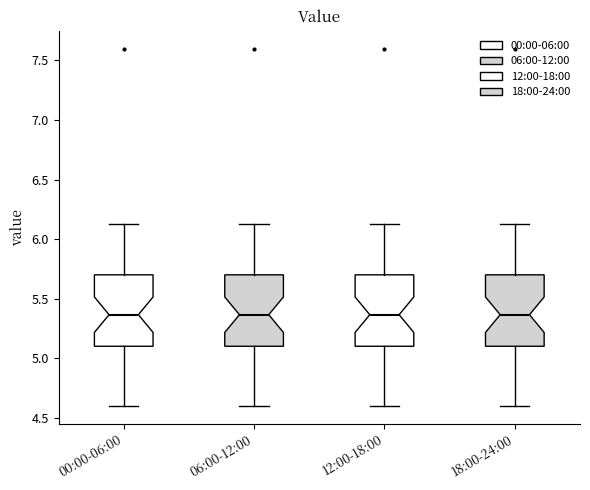

Reading left to right, read every box against the y-axis: the position of its median line, the range the box covers, and the ends of its whiskers. The values are not printed on the chart, so give them approximately, as read against the axis.

00:00-06:00: median 5.35, box 5.10 to 5.70, whiskers 4.60 to 6.15
06:00-12:00: median 5.35, box 5.10 to 5.70, whiskers 4.60 to 6.15
12:00-18:00: median 5.35, box 5.10 to 5.70, whiskers 4.60 to 6.15
18:00-24:00: median 5.35, box 5.10 to 5.70, whiskers 4.60 to 6.15